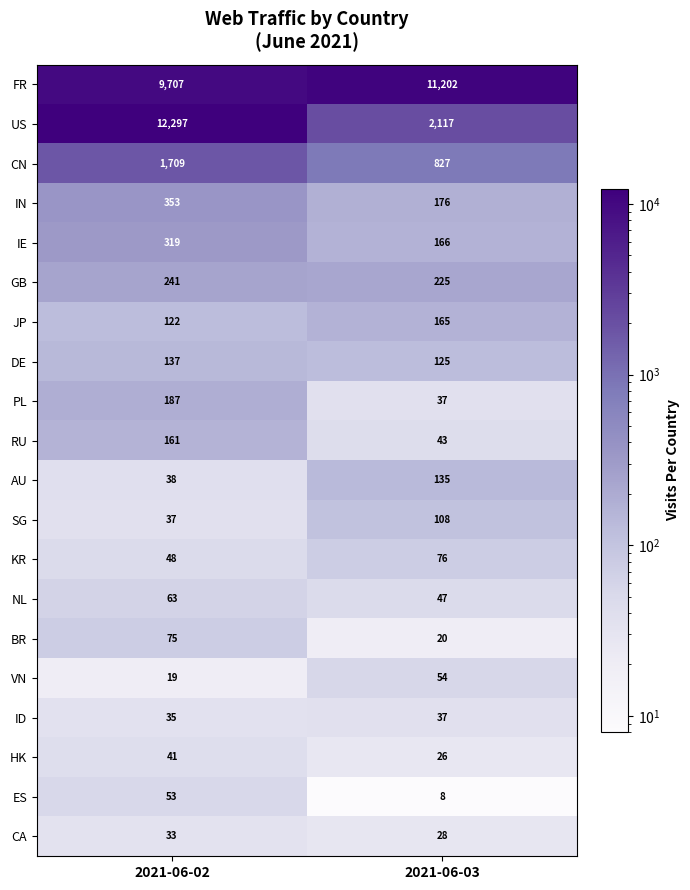

Which series changed the most between 2021-06-02 and 2021-06-03?

US